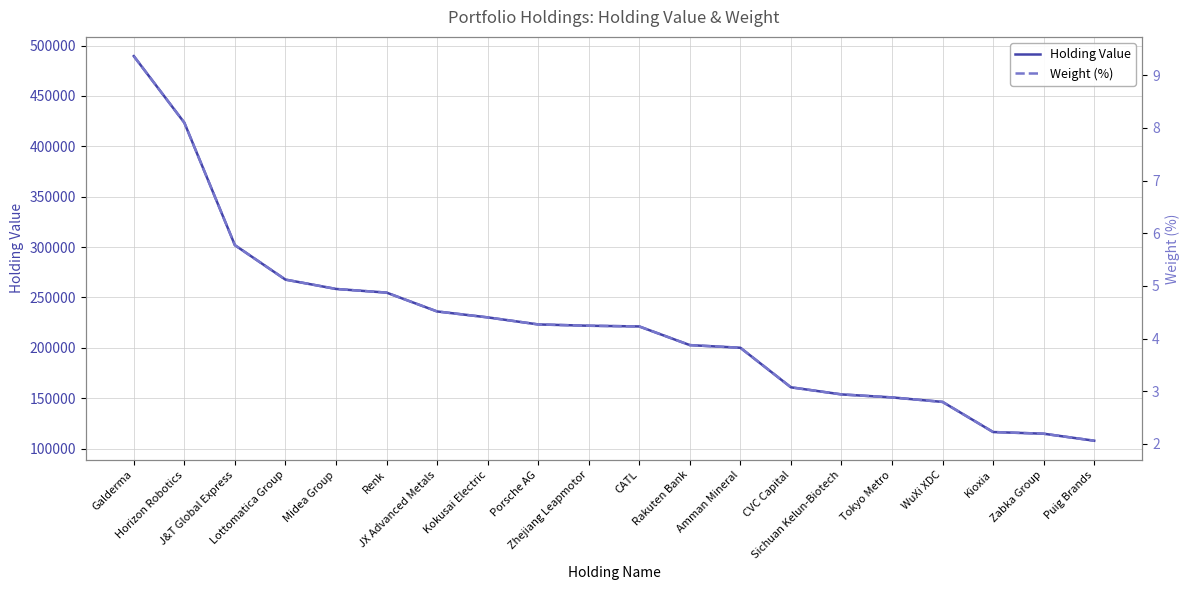

At how many categories does at least one series exceed 121574?

17